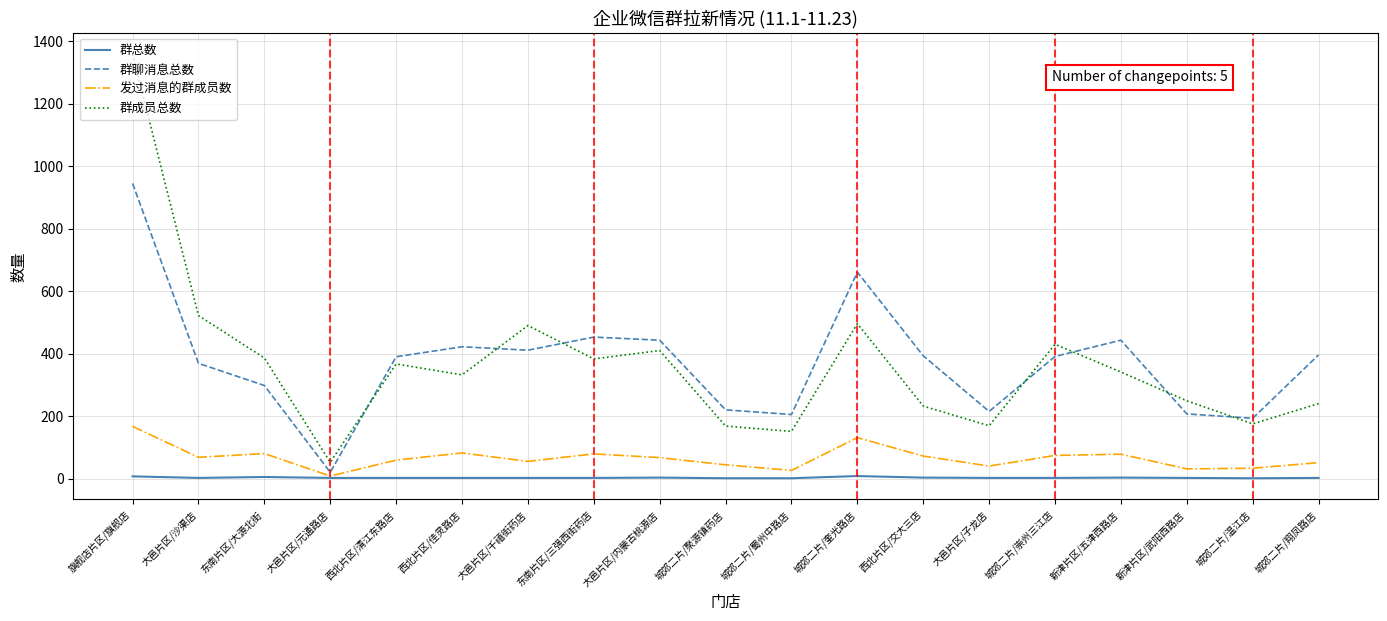

The value of 群成员总数 at 大邑片区/内蒙古桃源店 is 410. True or false?

True